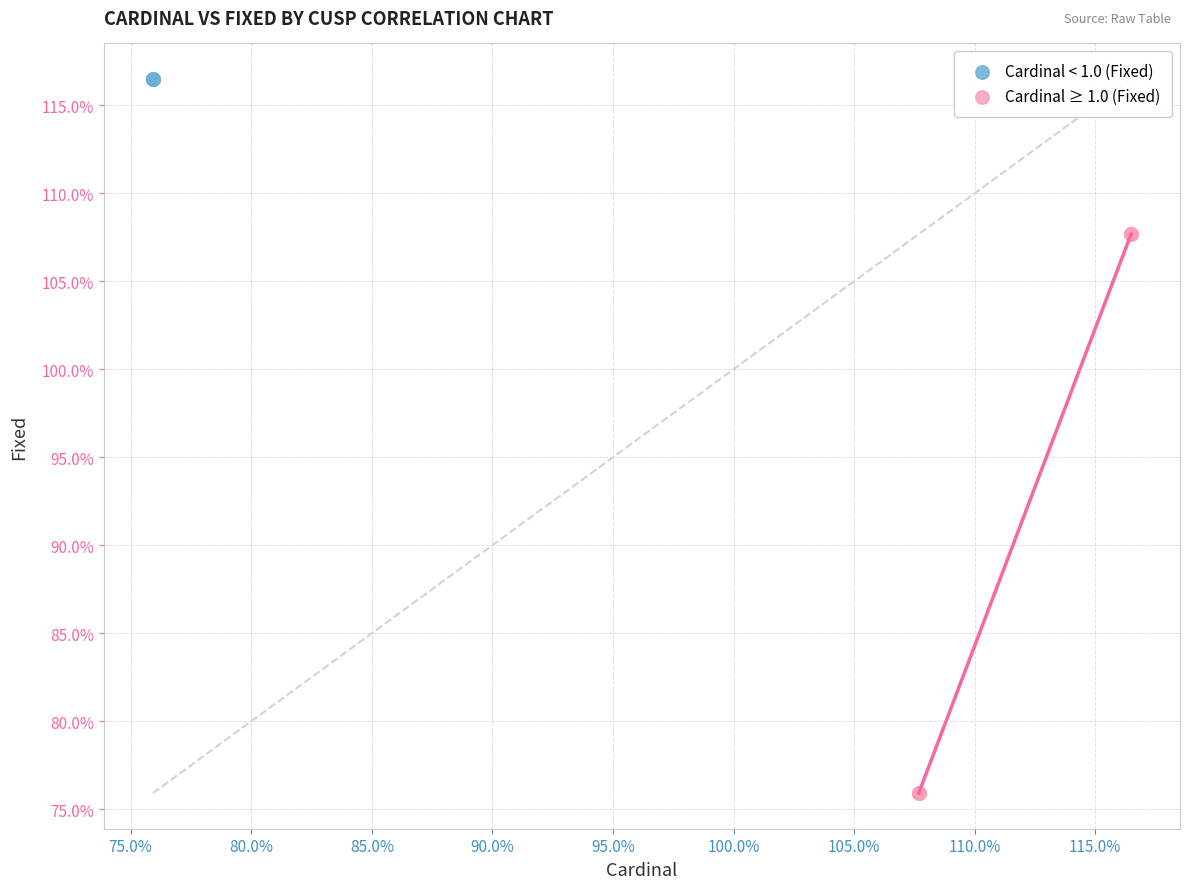

Which series contains the lowest Y value?

Cardinal ≥ 1.0 (Fixed)